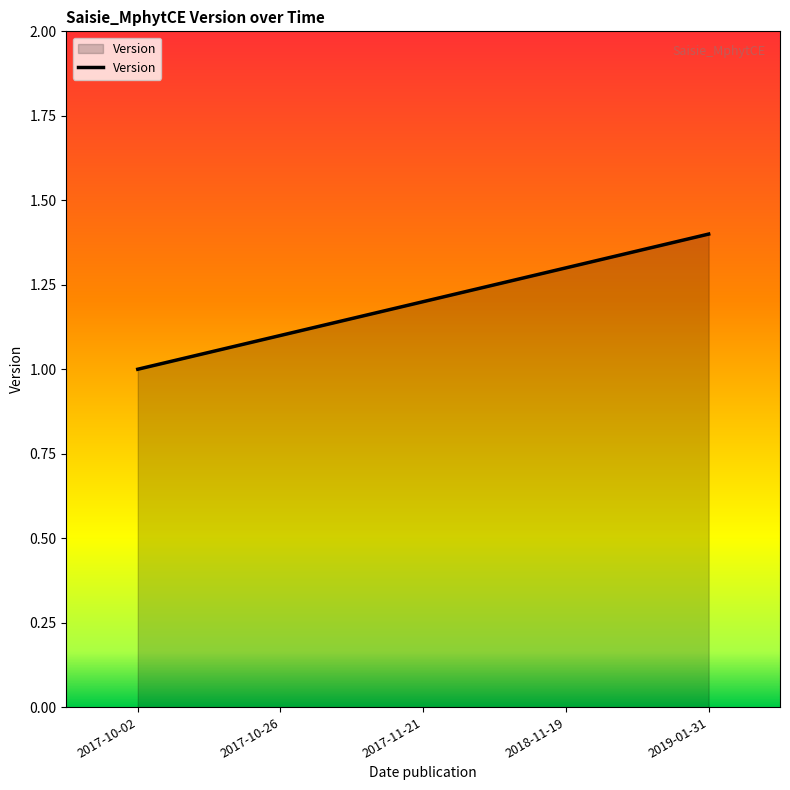

Rank the categories by value from lowest to highest.

2017-10-02, 2017-10-26, 2017-11-21, 2018-11-19, 2019-01-31